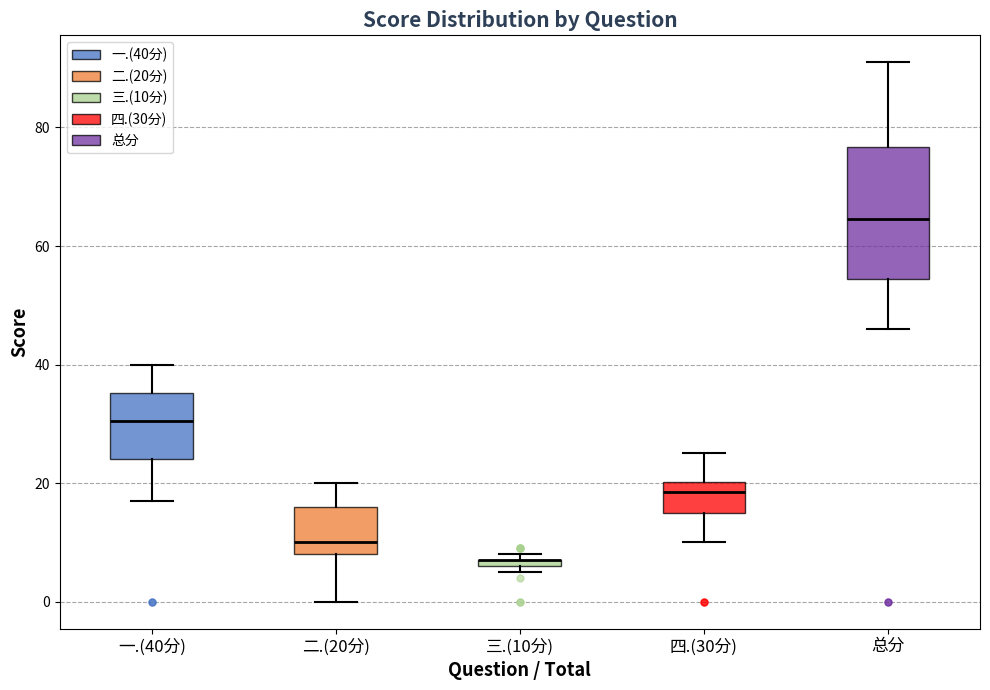

Comparing the boxes themselves (not the whiskers), which one is the tallest?

总分